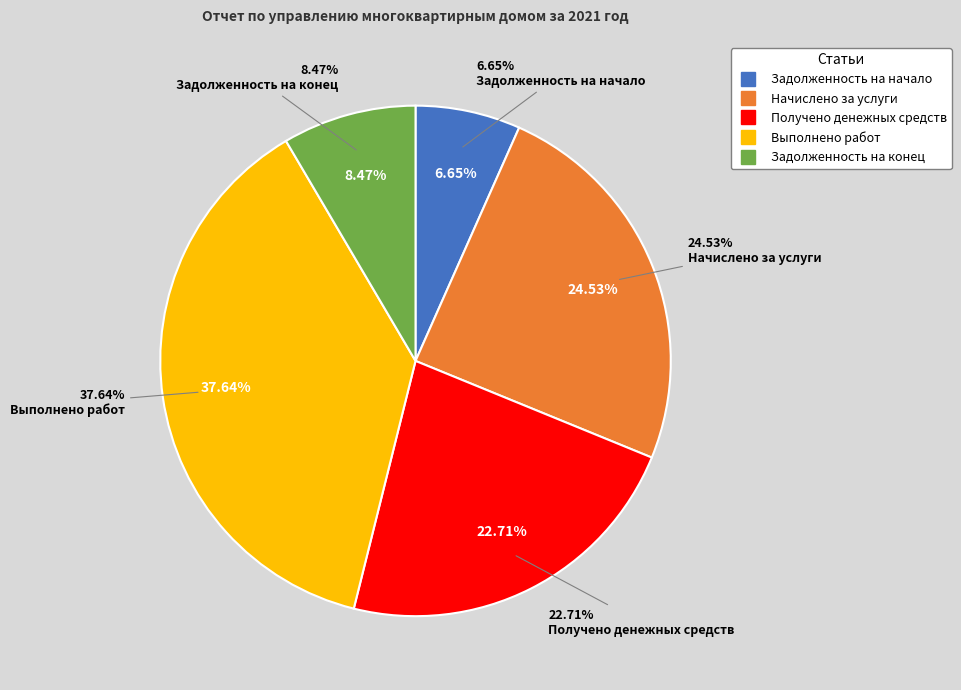

Rank the categories by value from highest to lowest.

Выполнено работ, Начислено за услуги, Получено денежных средств, Задолженность на конец, Задолженность на начало